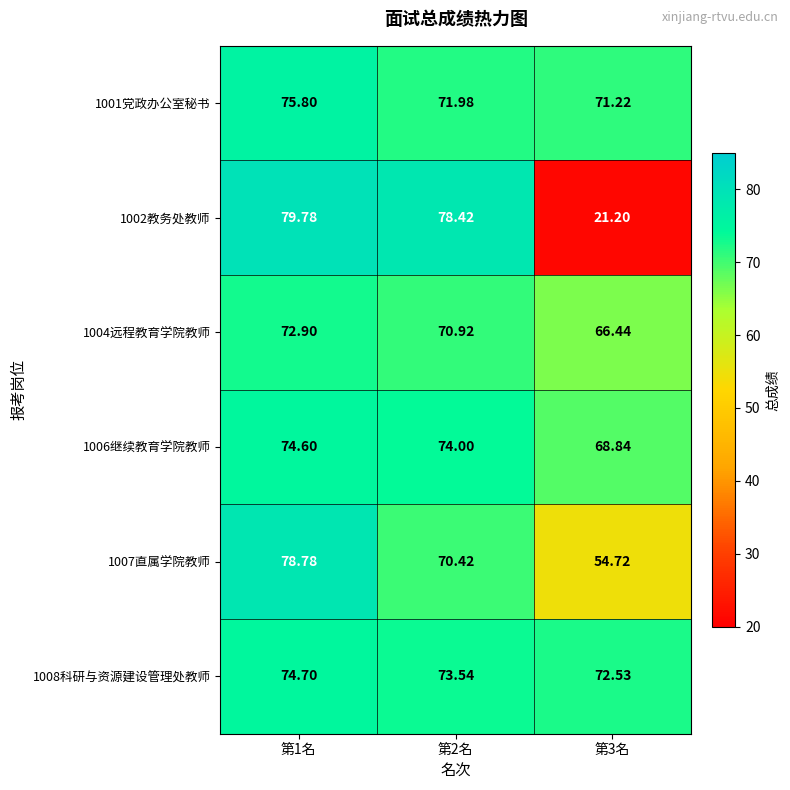

Which series has the largest range (max minus min)?

1002教务处教师